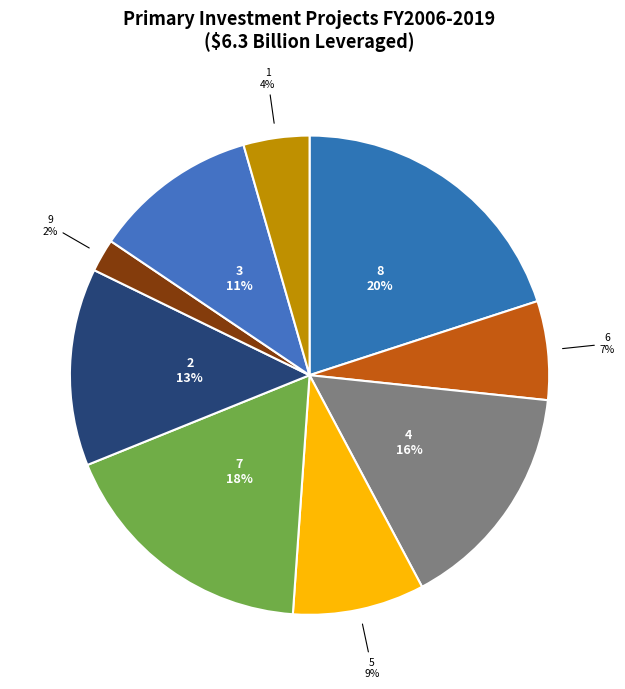

To the nearest percent, what is the difference between the largest and smallest slice percentages?

18%